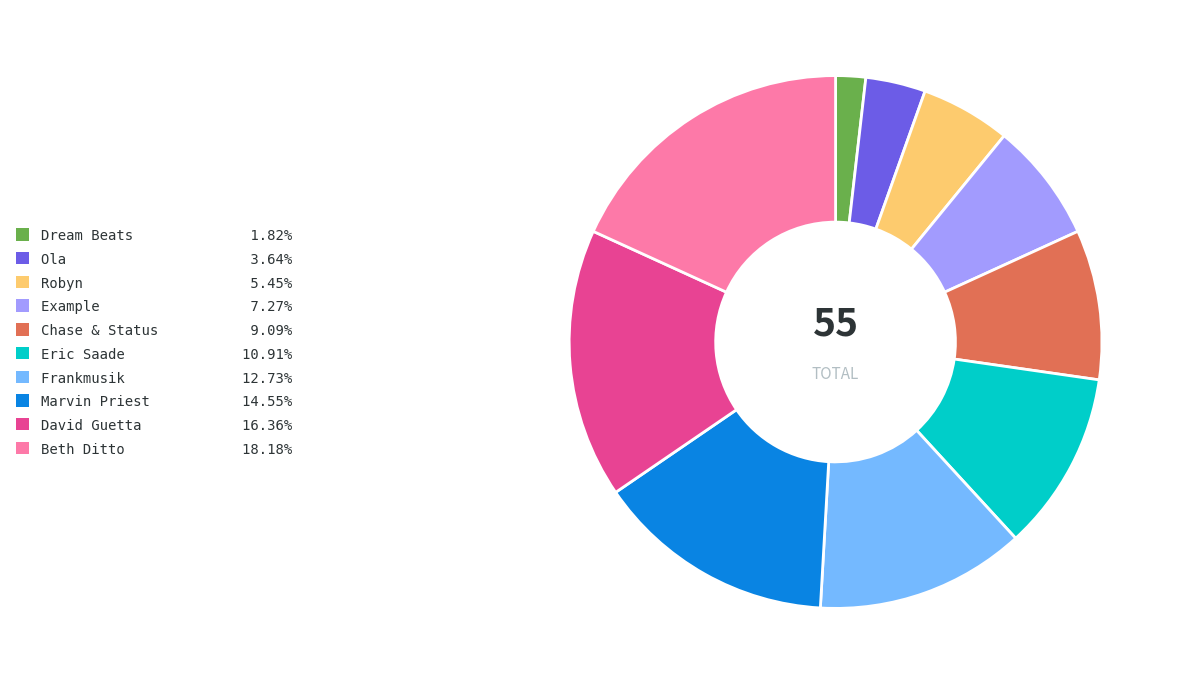

What is the ratio of the value at Example to the value at Eric Saade?

0.7